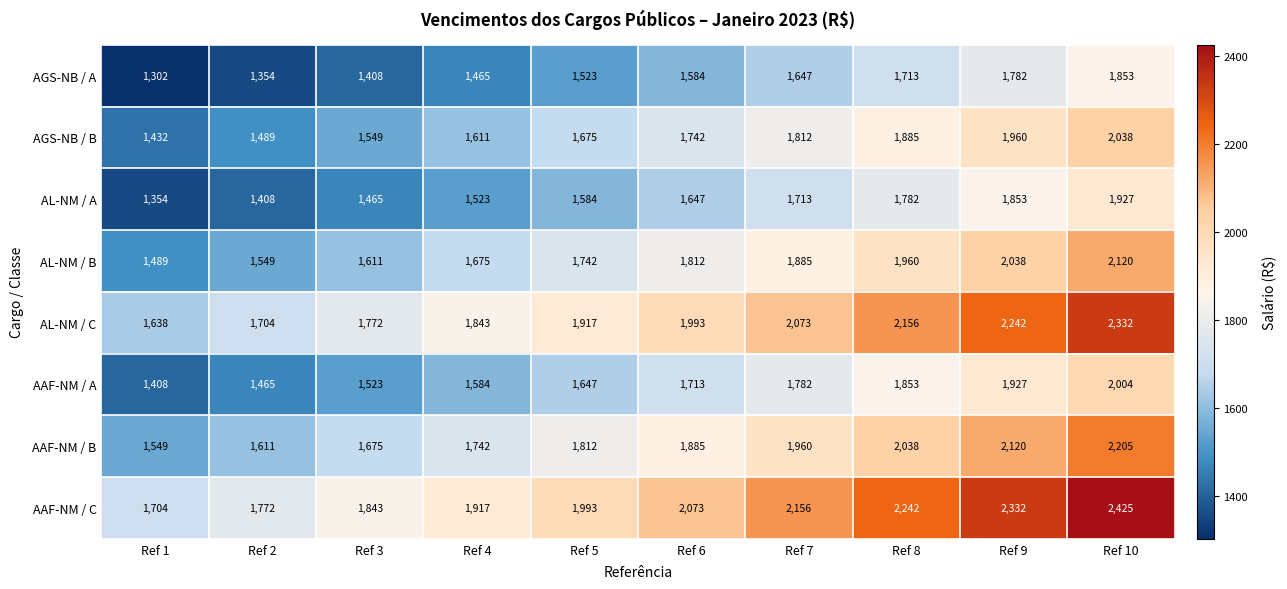

How many categories are shown in the chart?

10